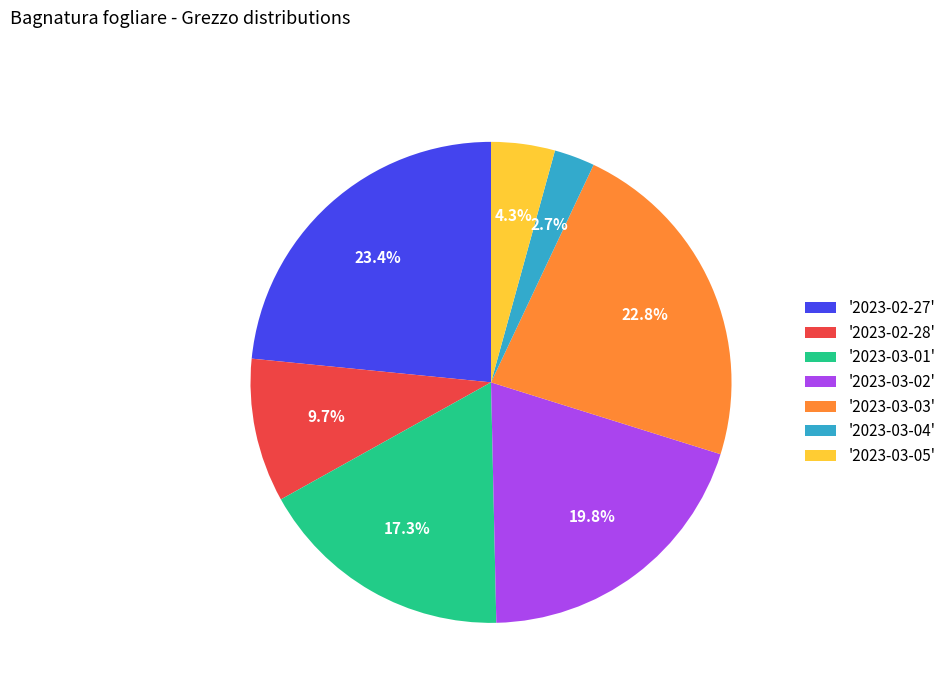

Is there any slice that represents more than half of the pie?

No